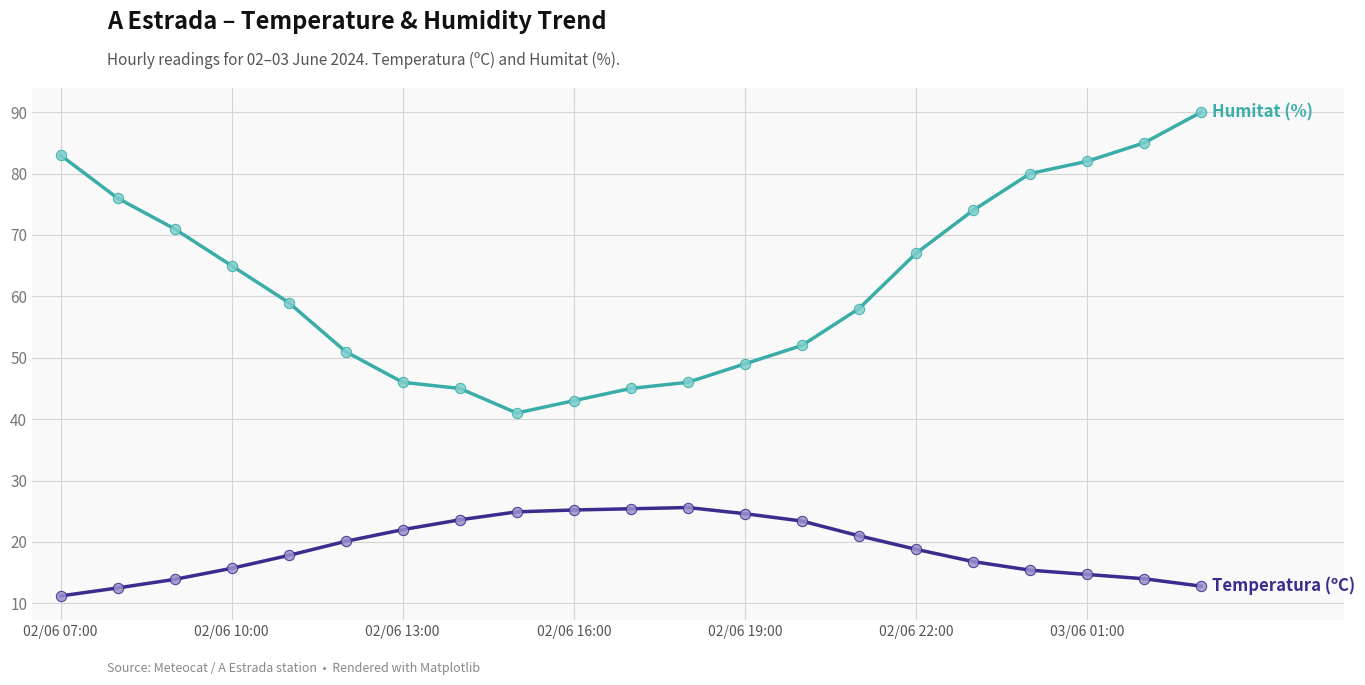

What is the greatest value displayed?

90.0